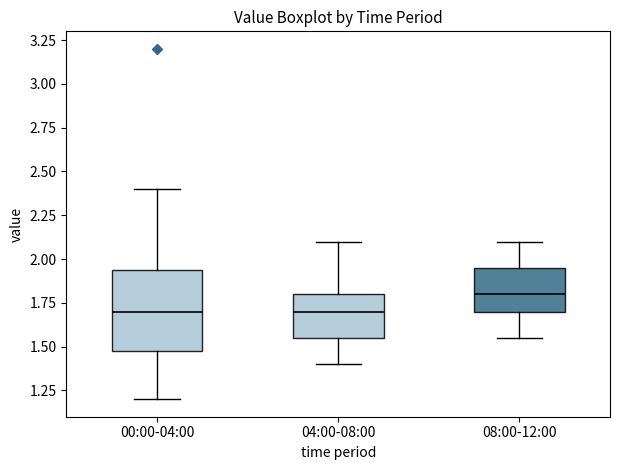

Which box is the tallest, from its lower edge to its upper edge?

00:00-04:00